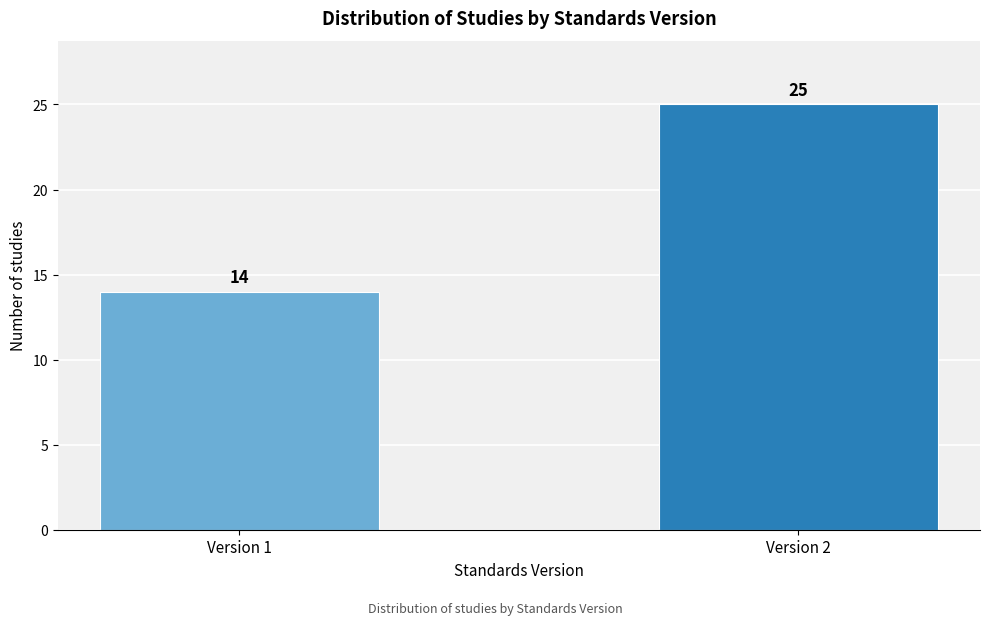

Reading left to right, list all the values displayed in this chart.

Version 1=14	Version 2=25